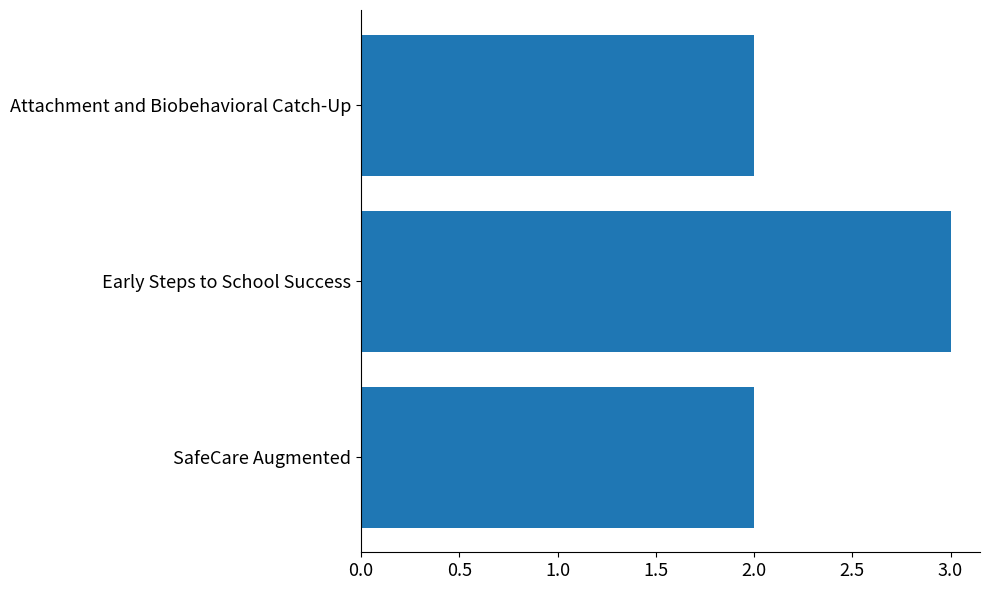

Which category has the highest value across all series?

Early Steps to School Success